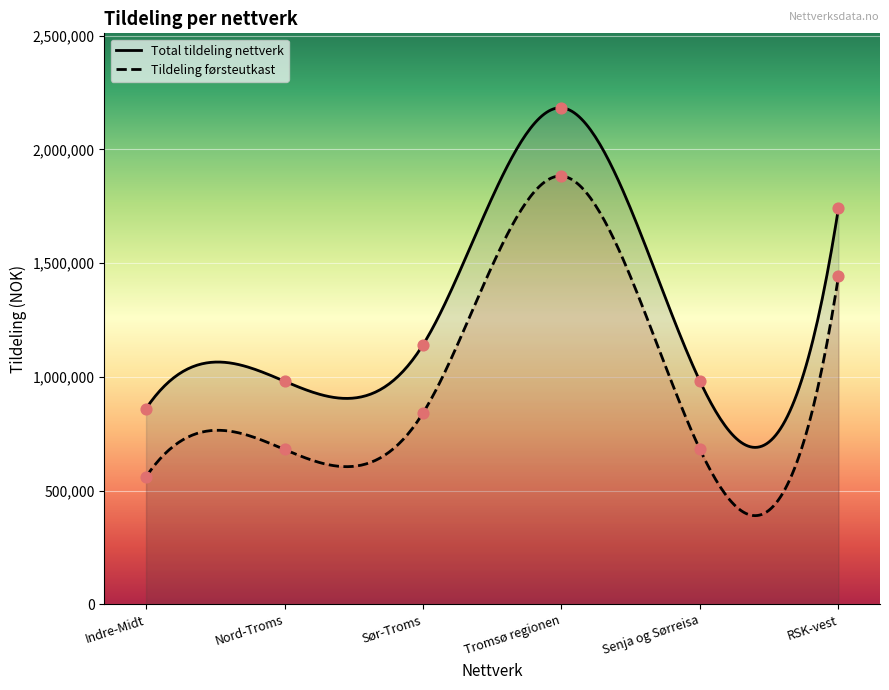

Which series reaches the maximum Y coordinate?

Total tildeling nettverk